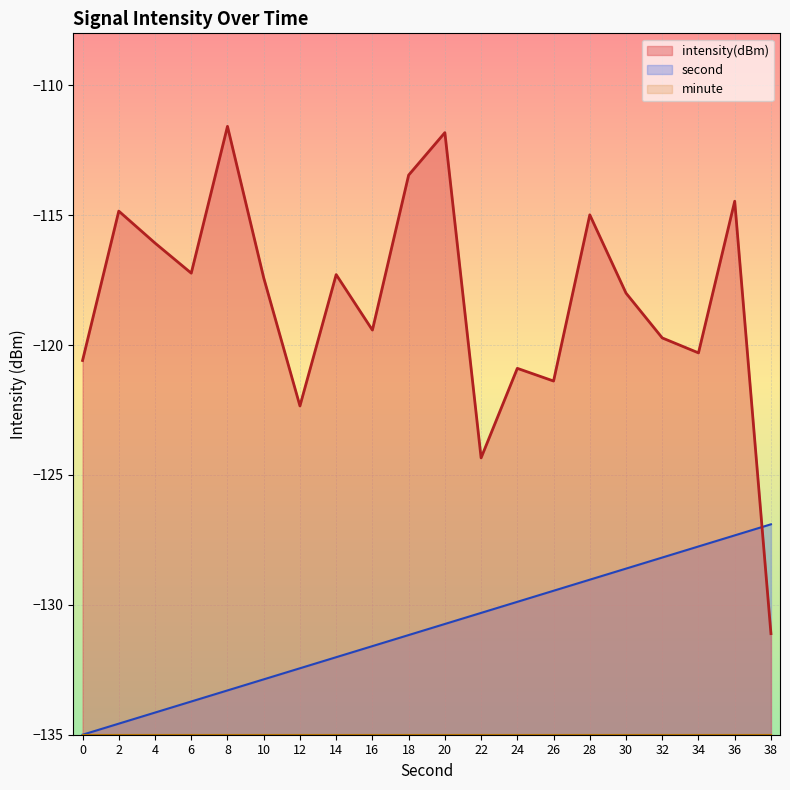

At which category is the sum across all series the highest?

36